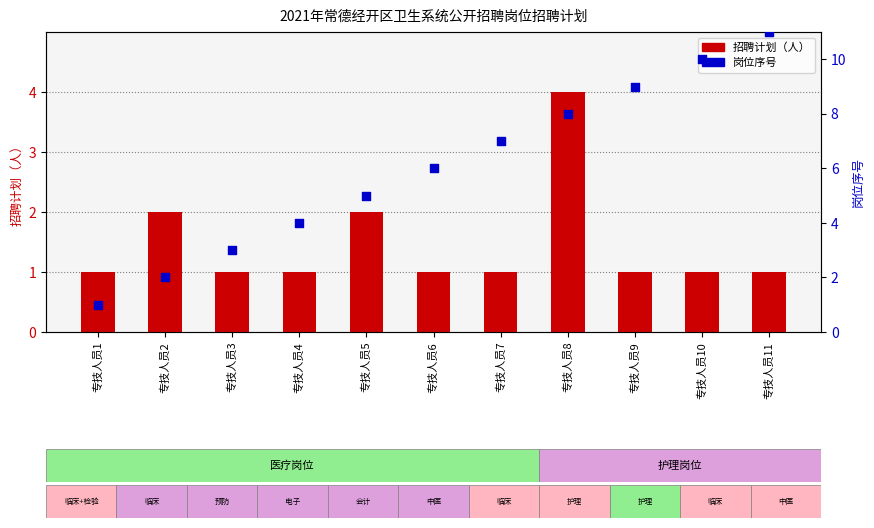

What are all the series names shown in the legend?

招聘计划, 岗位序号